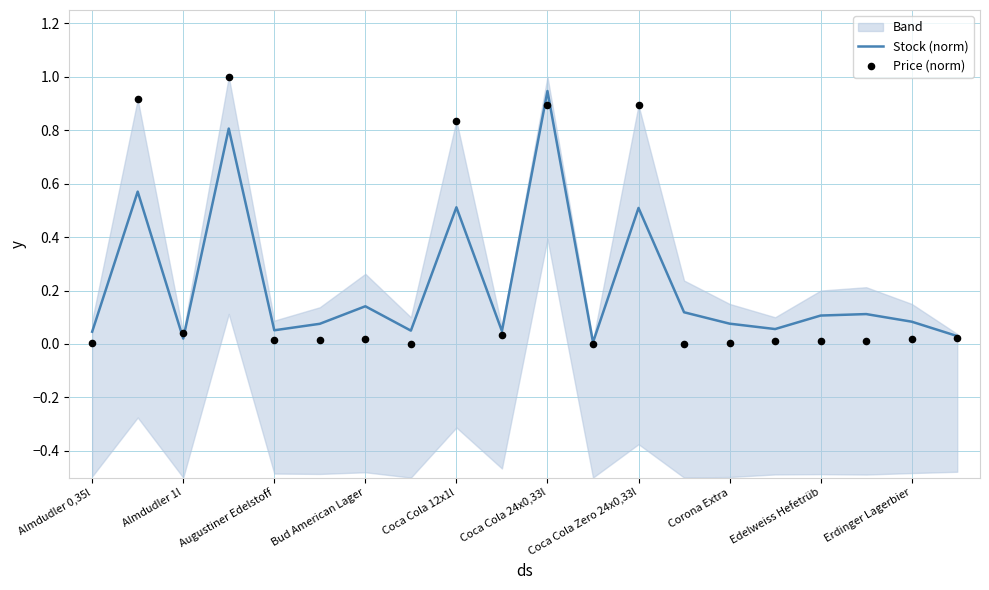

At how many categories does at least one series exceed 0?

20